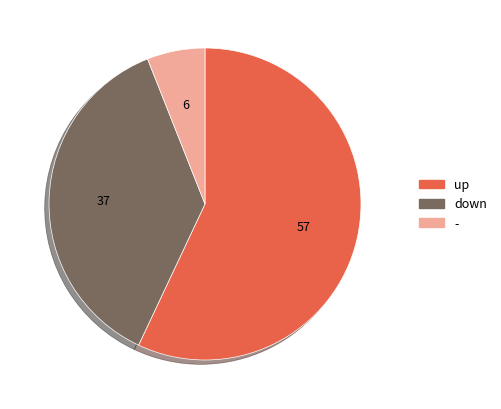

Rank the categories by value from lowest to highest.

-, down, up